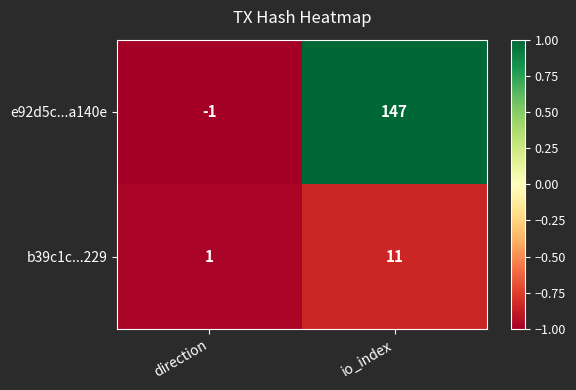

Which series has the largest total across all categories?

e92d5c...a140e